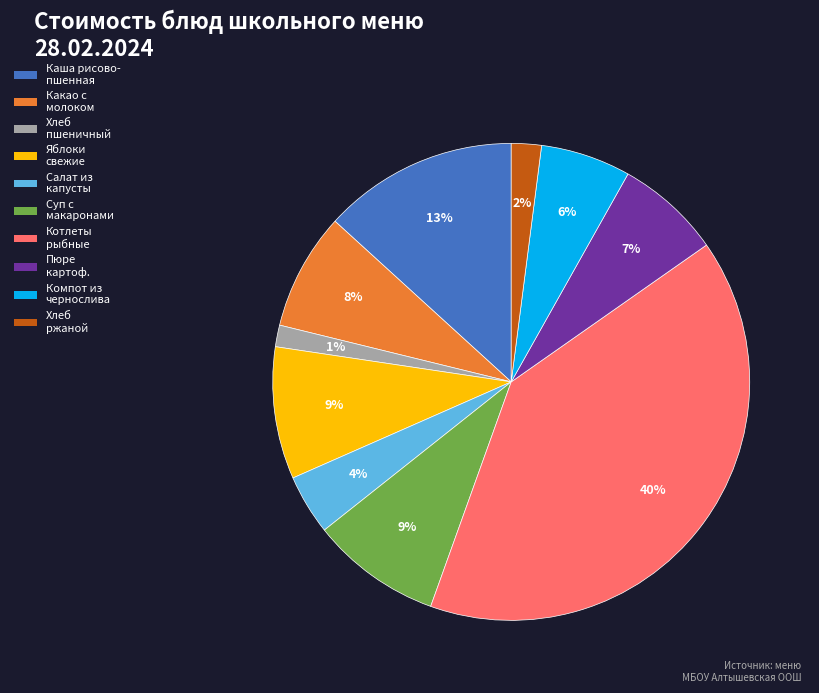

Combined, do Хлеб пшеничный and Хлеб ржаной account for over 50%?

No